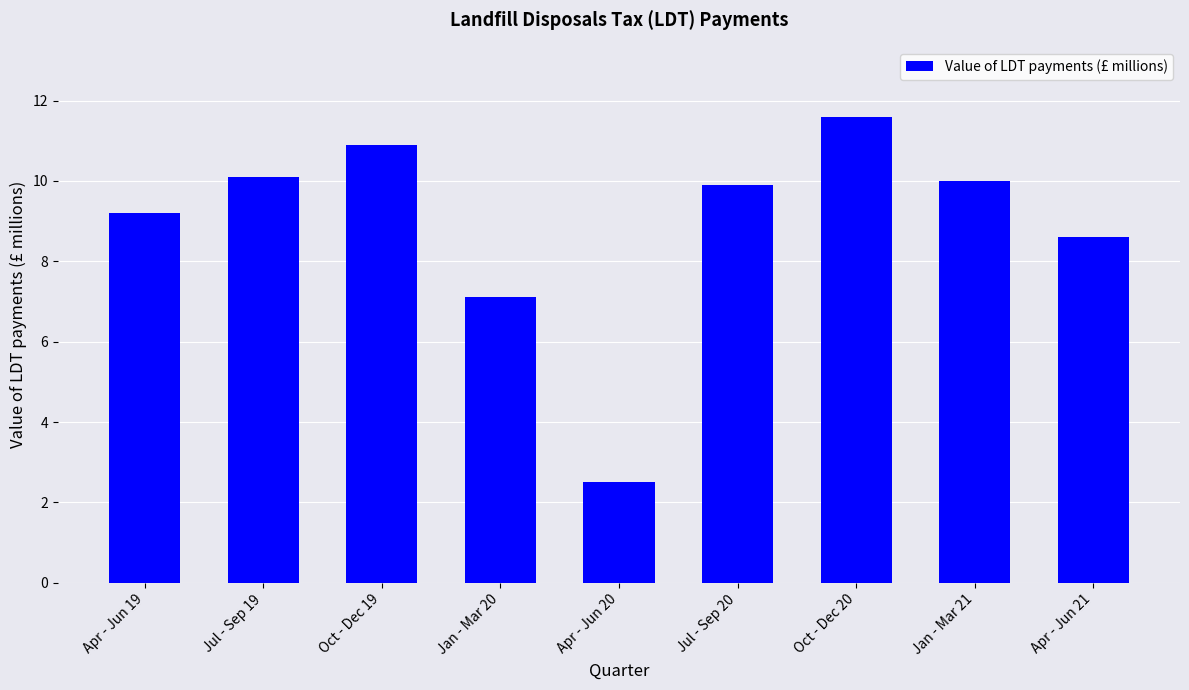

Where does the data first go above 9?

Apr - Jun 19